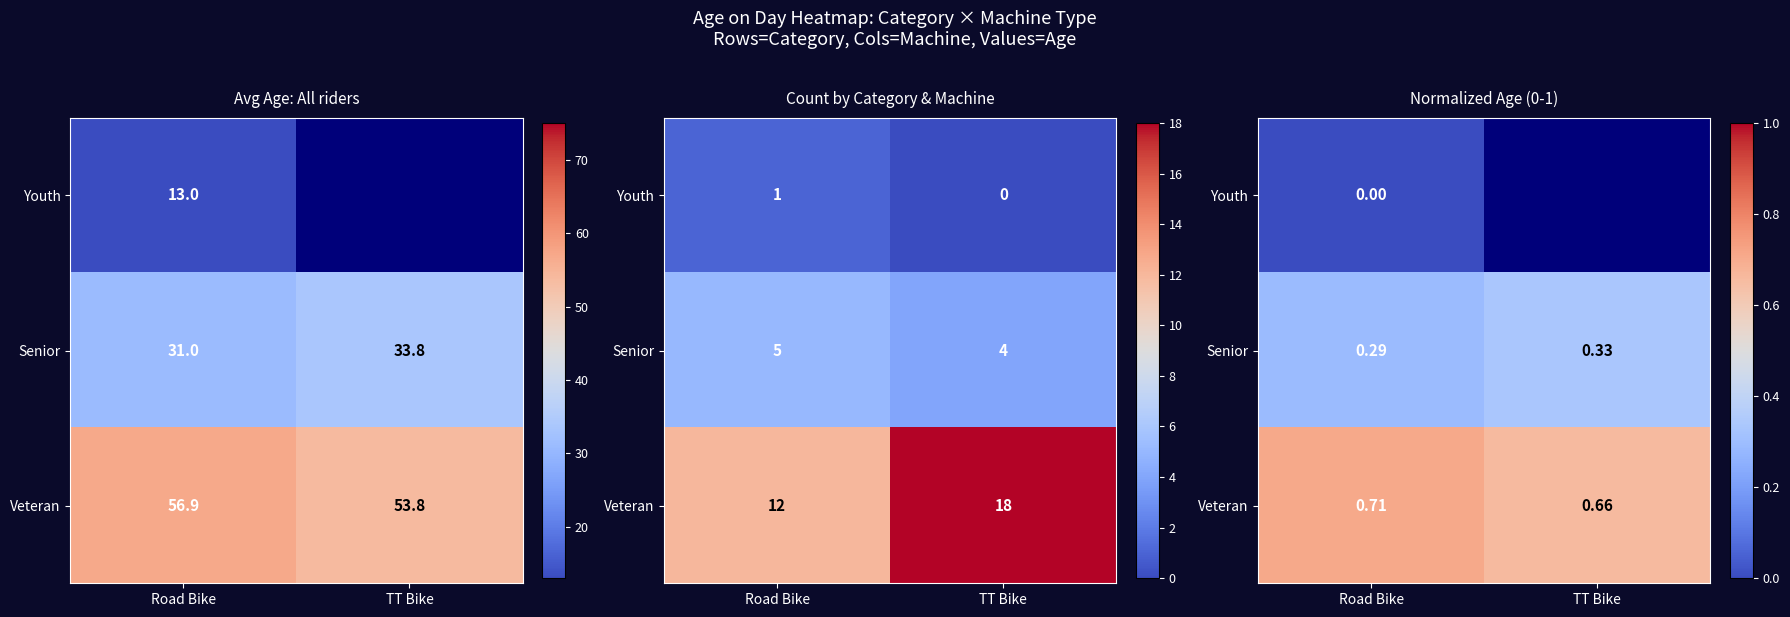

Which series has the largest range (max minus min)?

Veteran